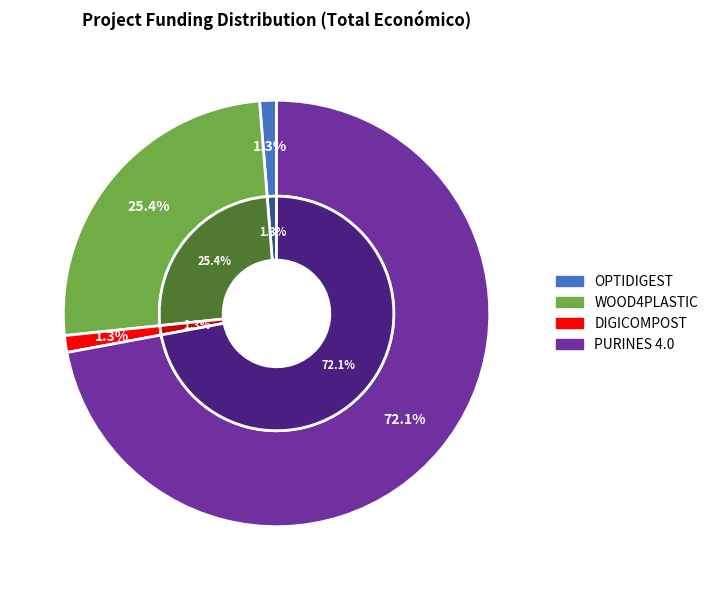

Rank the categories by value from highest to lowest.

PURINES 4.0, WOOD4PLASTIC, OPTIDIGEST, DIGICOMPOST